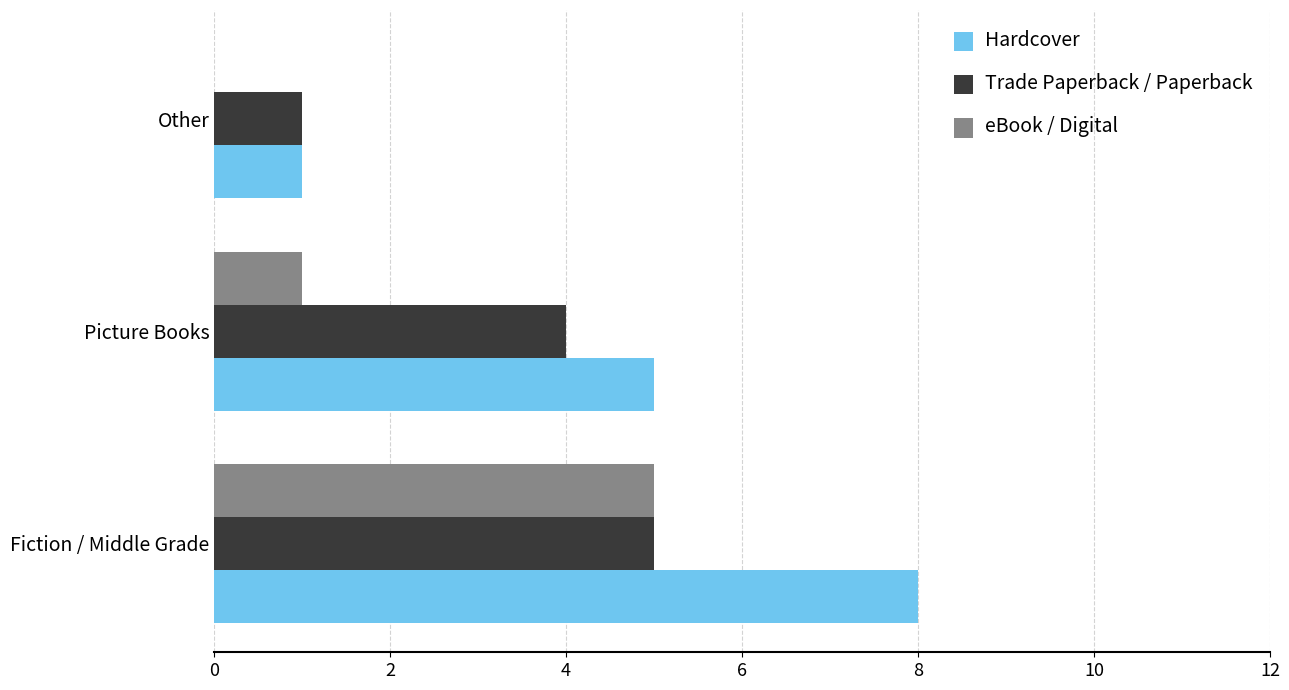

Where is eBook / Digital nearest to the value 2?

Picture Books